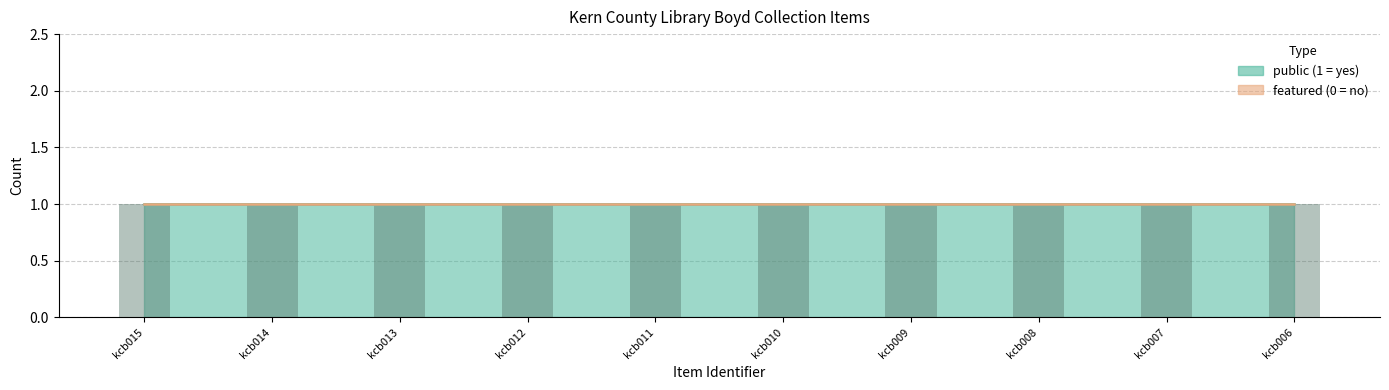

The value of public at kcb008 is 1. True or false?

True